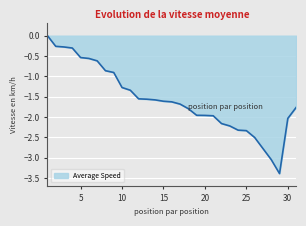

What is the difference between the maximum and minimum values?

3.4